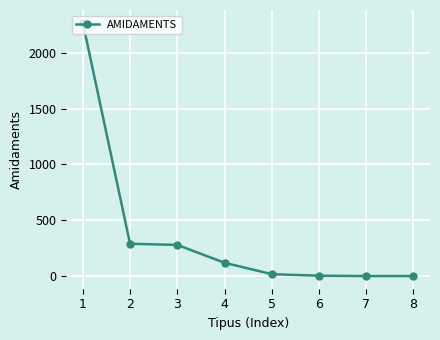

Read the value at 5.

18